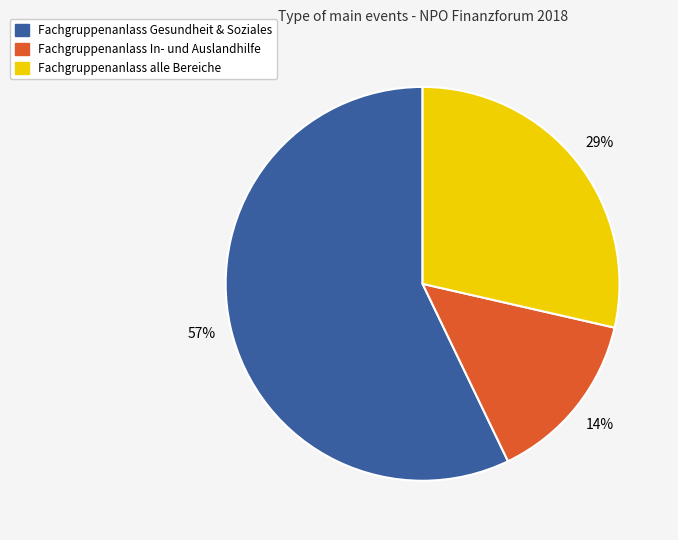

What is the smallest slice in the pie chart?

Fachgruppenanlass In- und Auslandhilfe